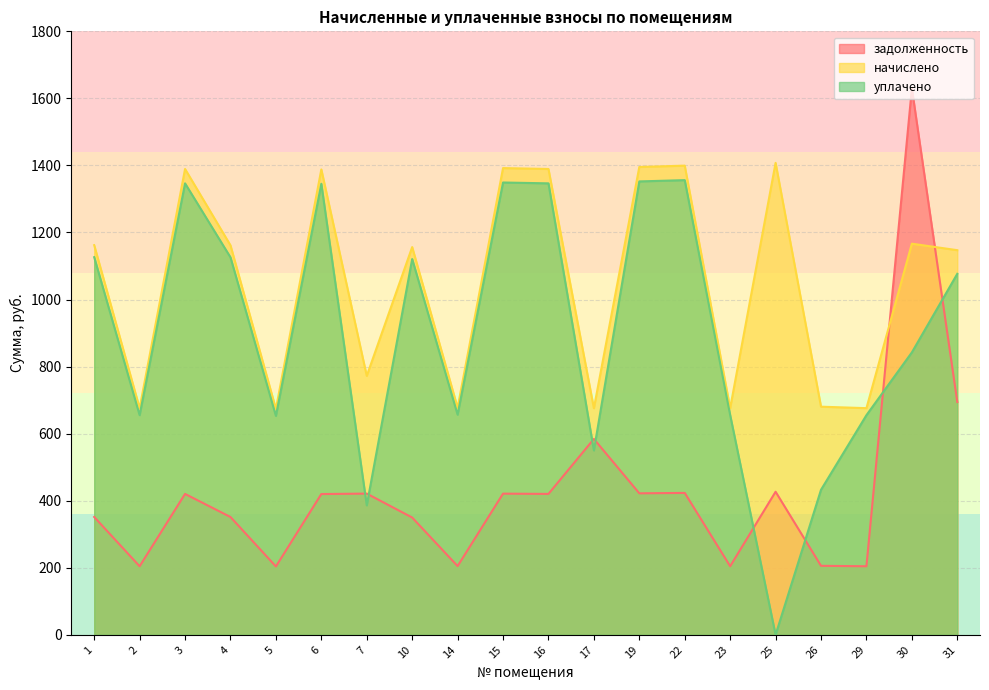

What is the total value across all series at 29?

1535.6